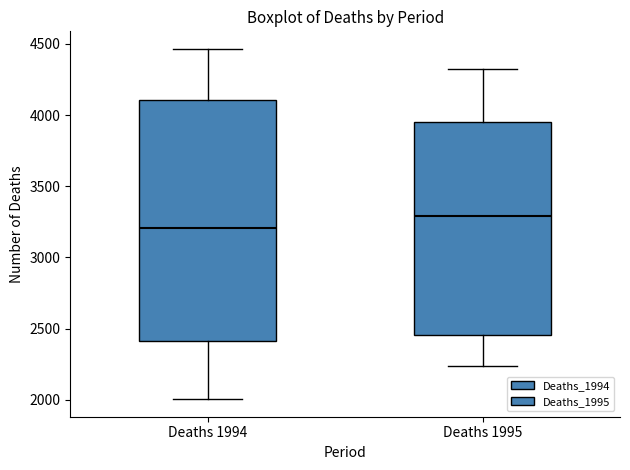

Which box is the tallest, from its lower edge to its upper edge?

Deaths 1994